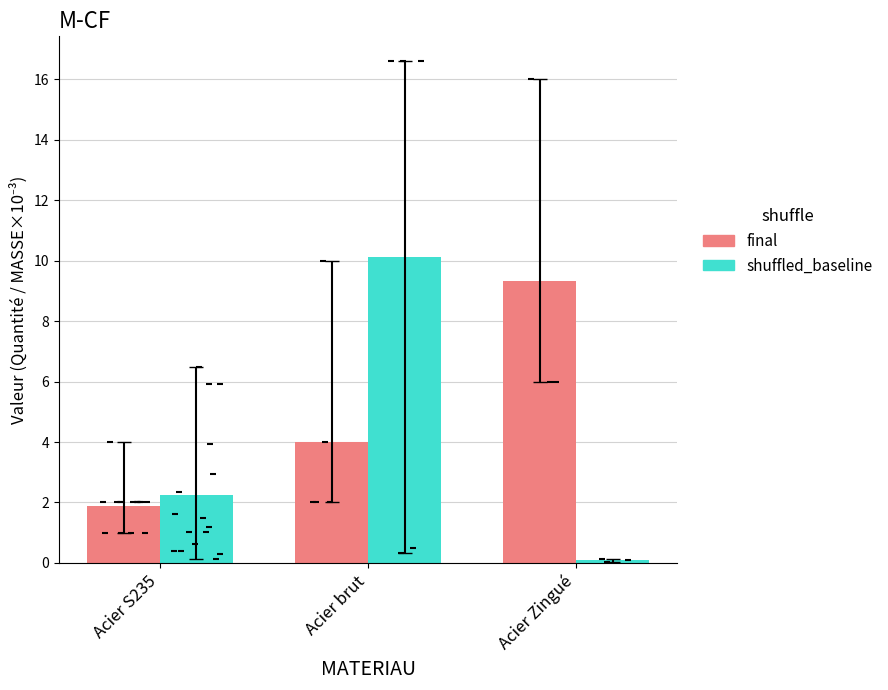

Which series has the largest Y range (max minus min)?

MASSE /1000 (shuffled_baseline)